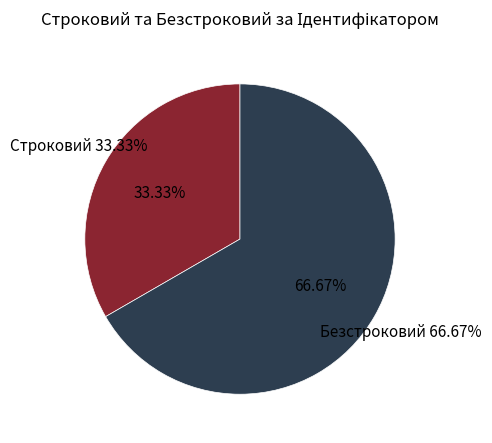

Count the number of slices in the pie.

2